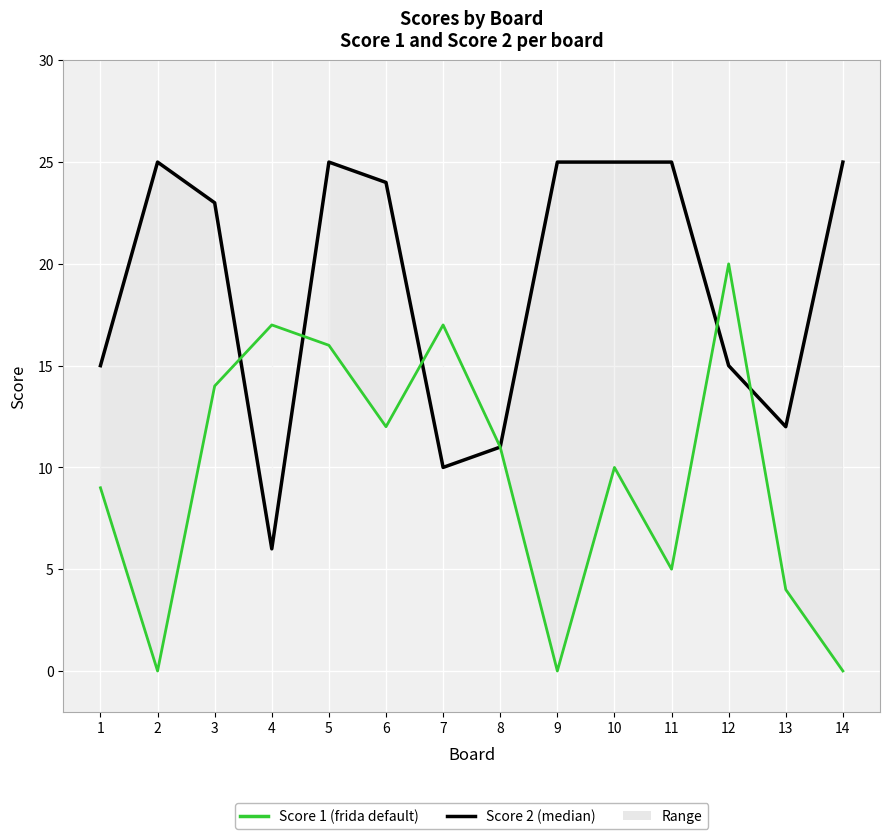

What is the total value across all series at 12?

35